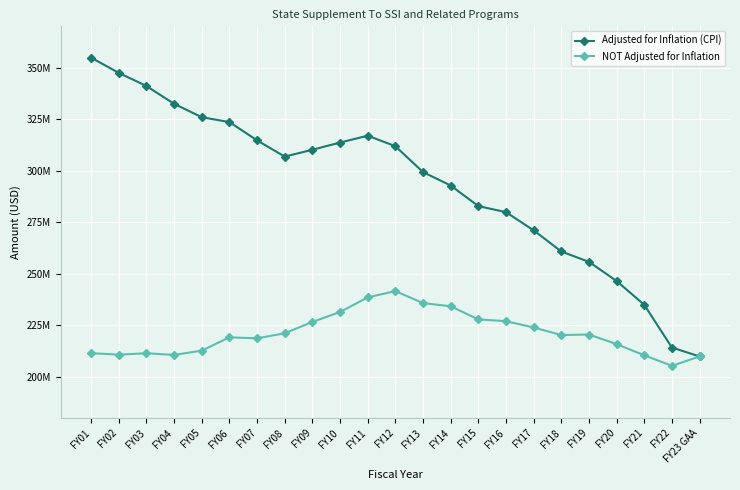

True or false: NOT Adjusted for Inflation and Adjusted for Inflation (CPI) cross at least once.

False